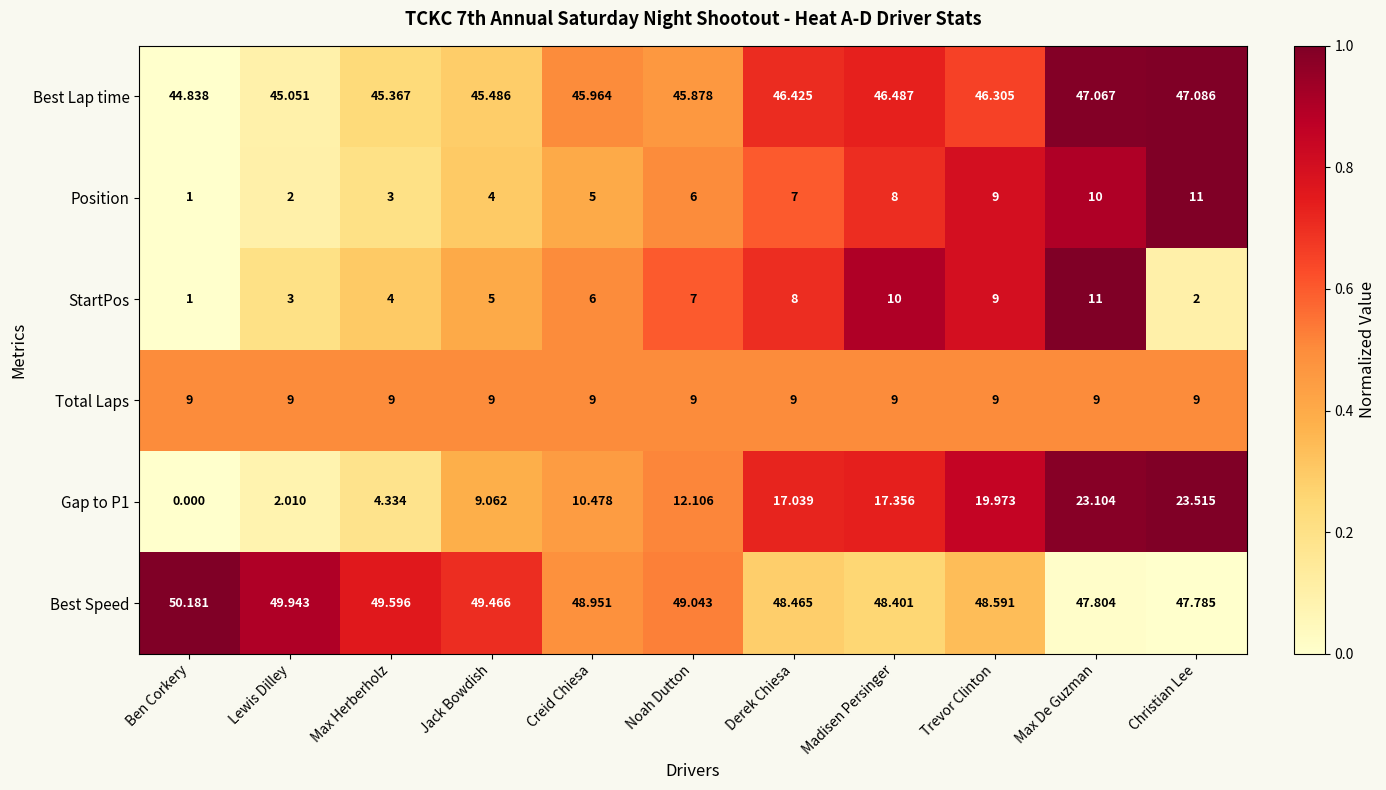

Rank the series at Derek Chiesa from lowest to highest value.

Position, StartPos, Total Laps, Gap to P1, Best Lap time, Best Speed